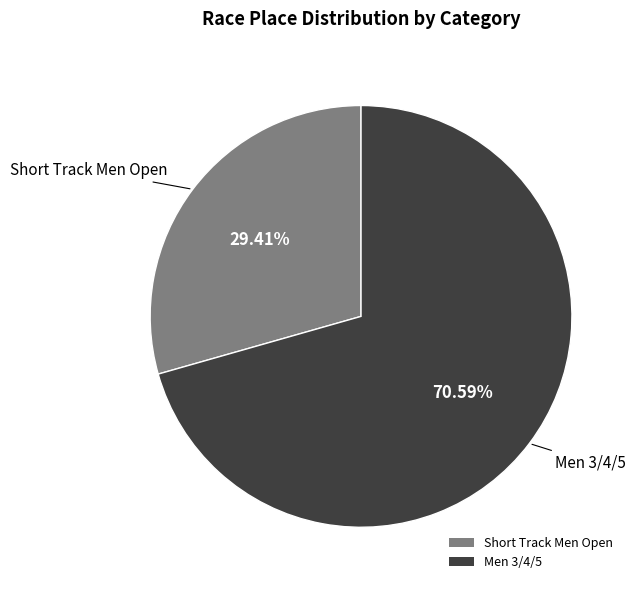

The Short Track Men Open slice represents 29% of the pie. True or false?

True